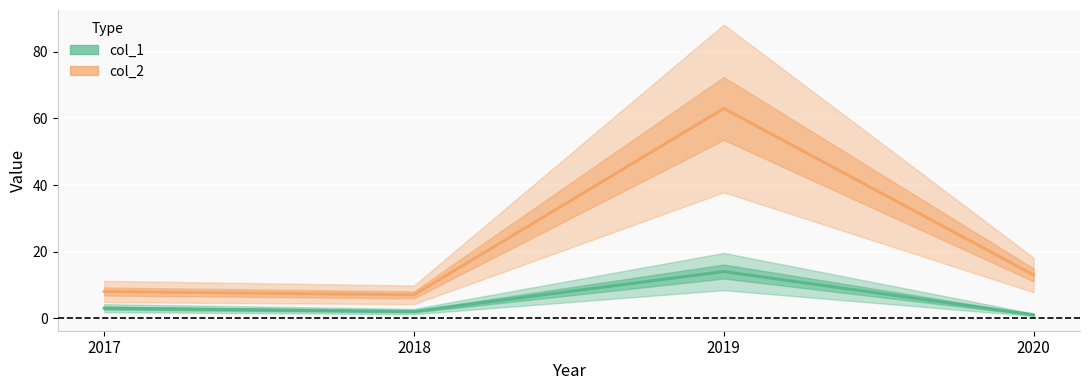

Which series has the widest spread of values?

col_2